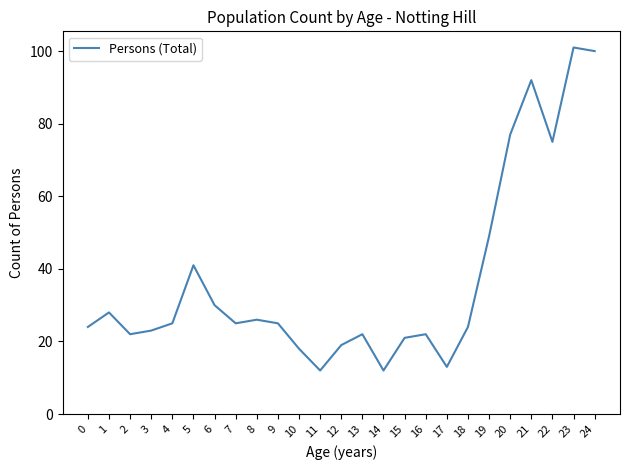

True or false: the data shows 18 at 10.

True